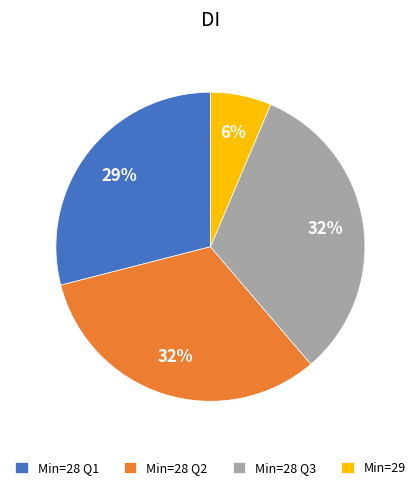

Count the number of slices in the pie.

4